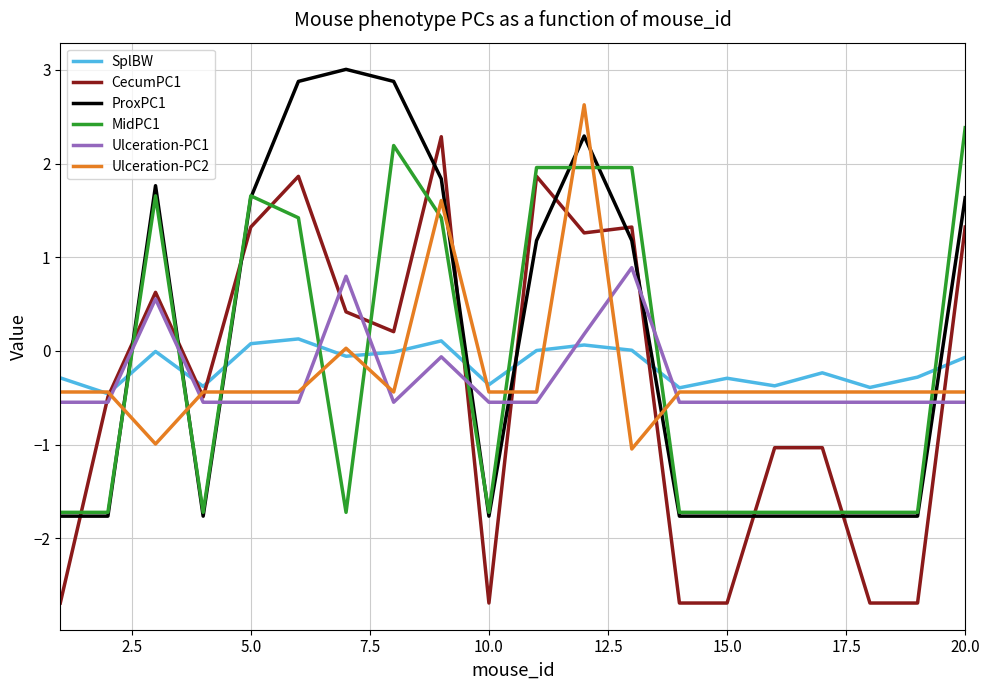

True or false: Ulceration-PC2 and ProxPC1 cross at least once.

True